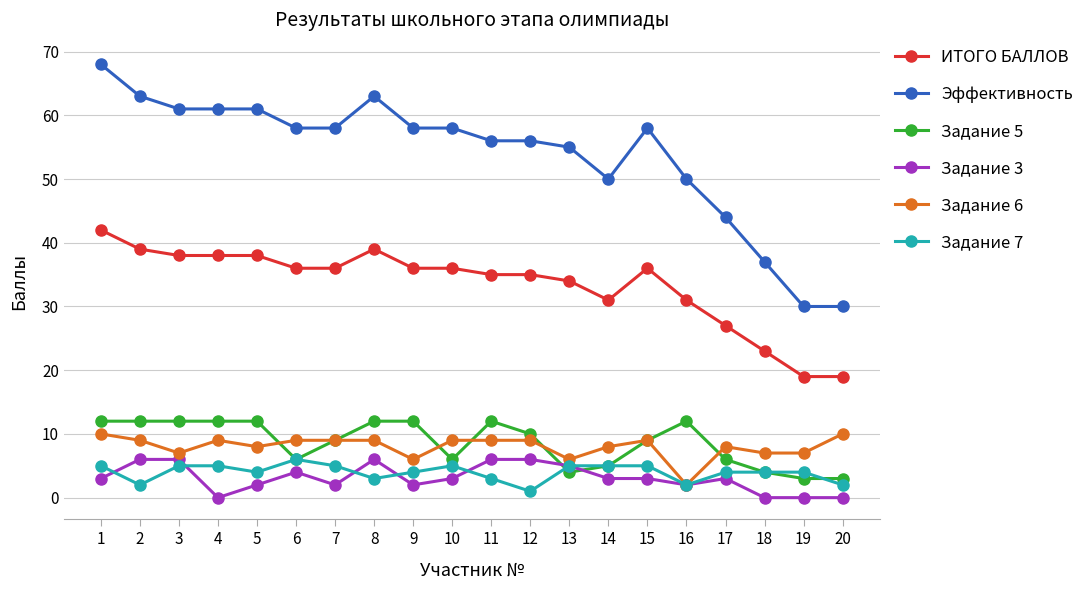

Which series has the widest spread of values?

Эффективность